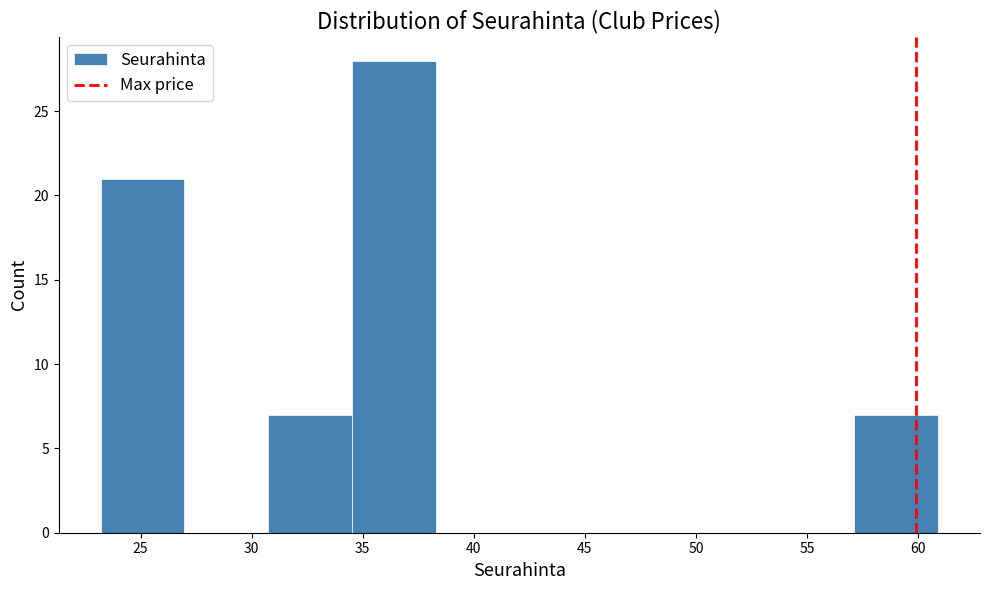

Reading left to right, list every bar in this chart as the range it spans on the x-axis followed by its height. Neither the bar edges nor the heights are printed on the chart, so give them approximately, as read against the axes.

23.0 to 27.0: 21
27.0 to 30.5: 0
30.5 to 34.5: 7
34.5 to 38.5: 28
38.5 to 42.0: 0
42.0 to 46.0: 0
46.0 to 49.5: 0
49.5 to 53.5: 0
53.5 to 57.0: 0
57.0 to 61.0: 7